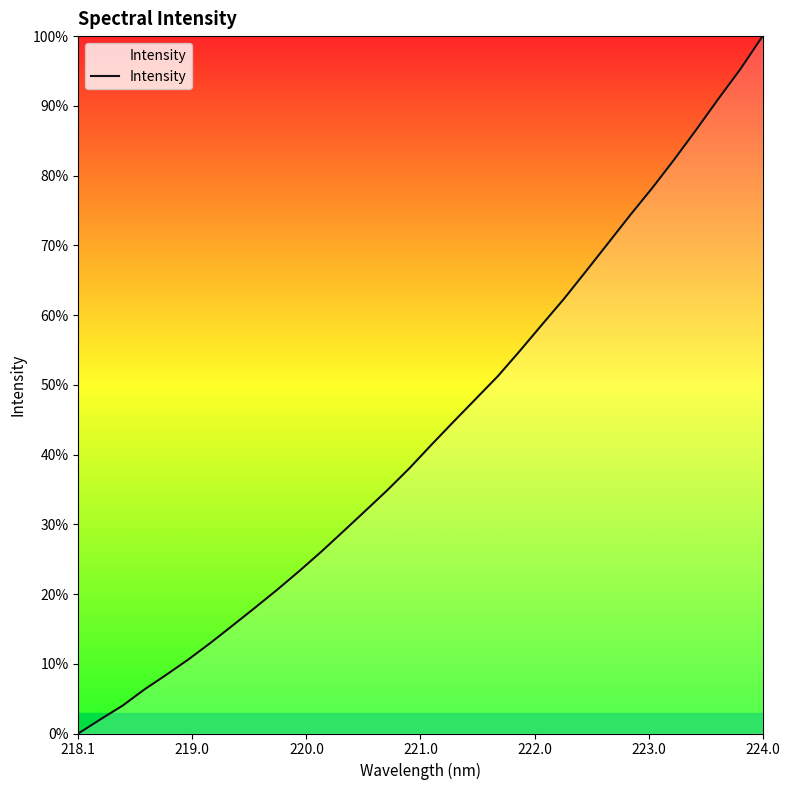

What is the minimum value shown in the chart?

1501.5